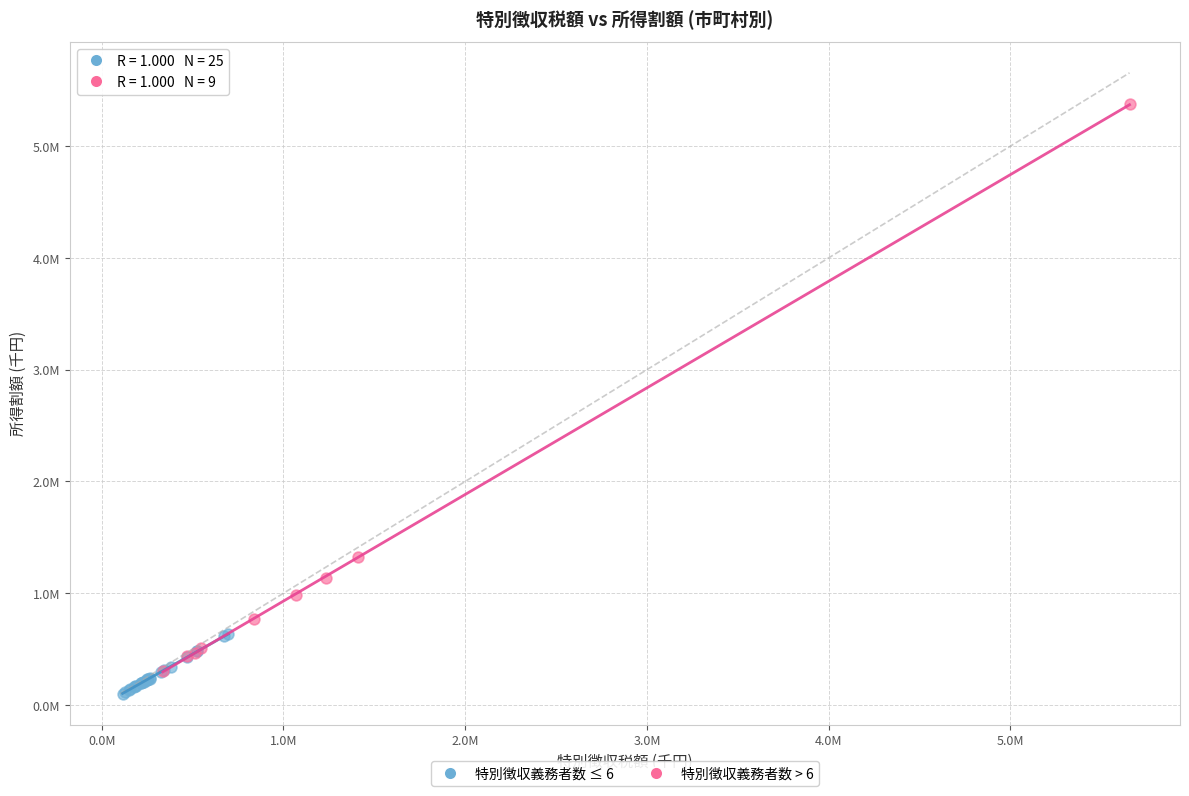

What are all the series names shown in the legend?

特別徴収義務者数 ≤ 6, 特別徴収義務者数 > 6